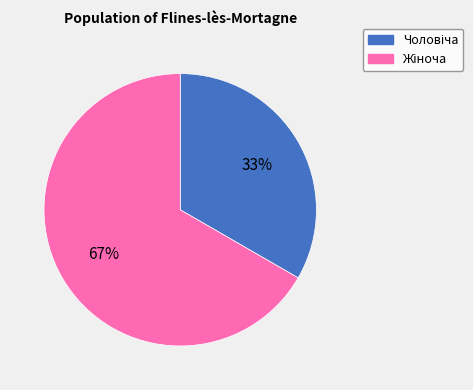

Is there any slice that represents more than half of the pie?

Yes